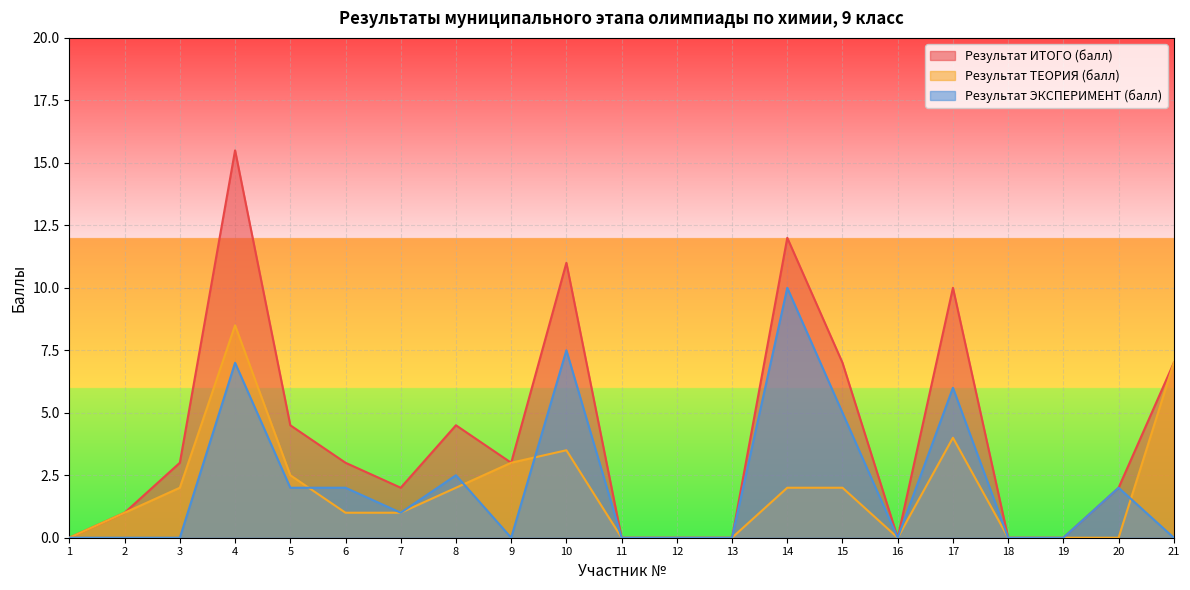

The value of Результат ЭКСПЕРИМЕНТ (балл) at 18 is 0.0. True or false?

True